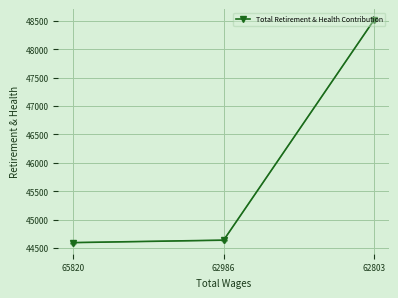

At which label is the value closest to 46553?

62986